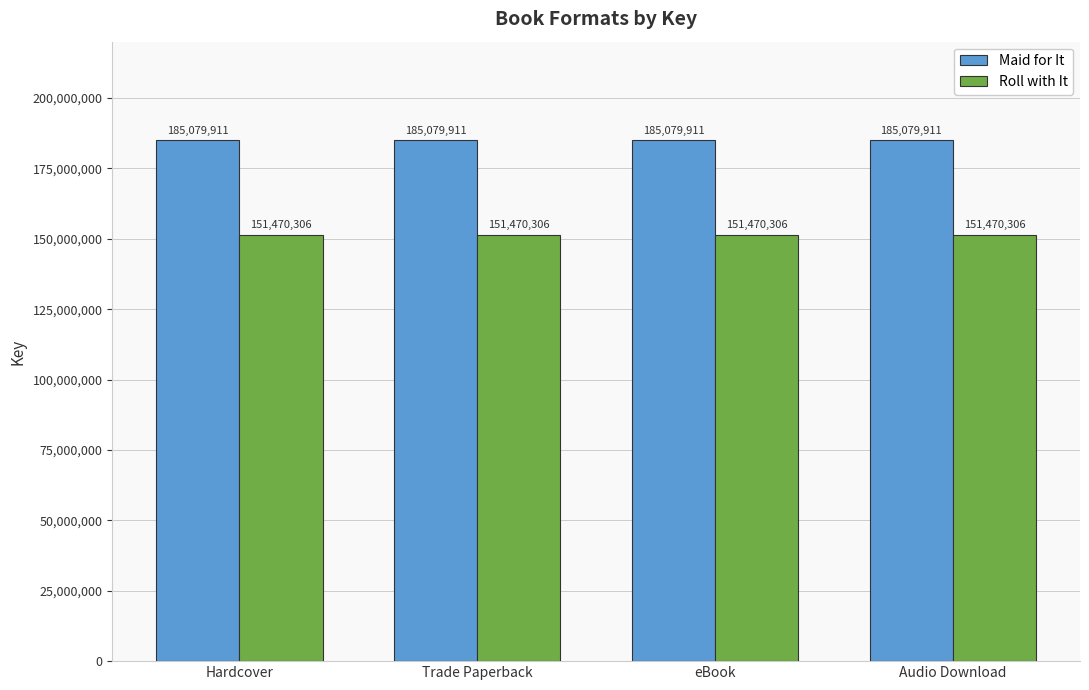

How many categories are shown in the chart?

4